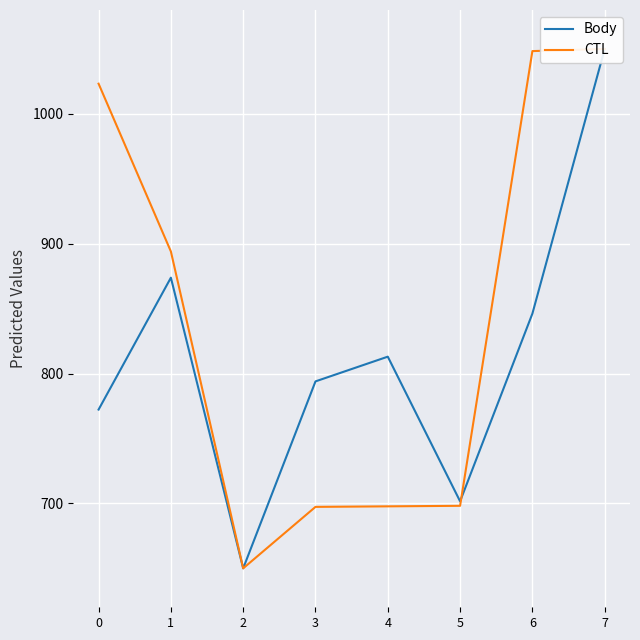

Between 5 and 4, which is larger?

4